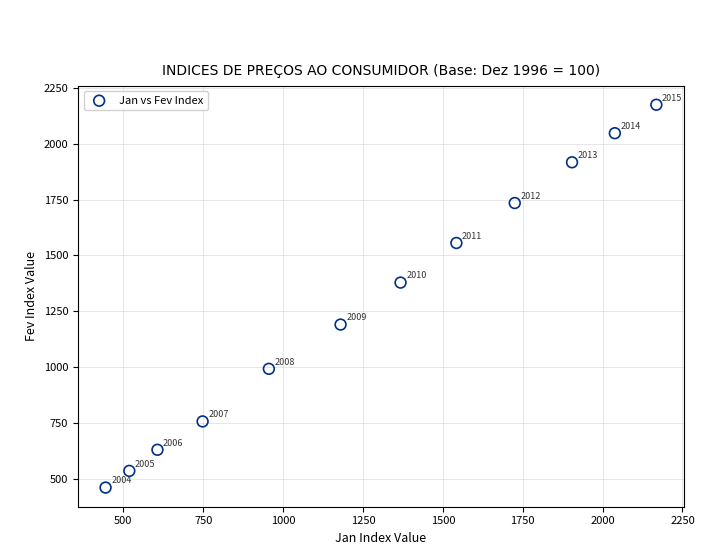

What Y value in the scatter plot is closest to 1317?

1378.2